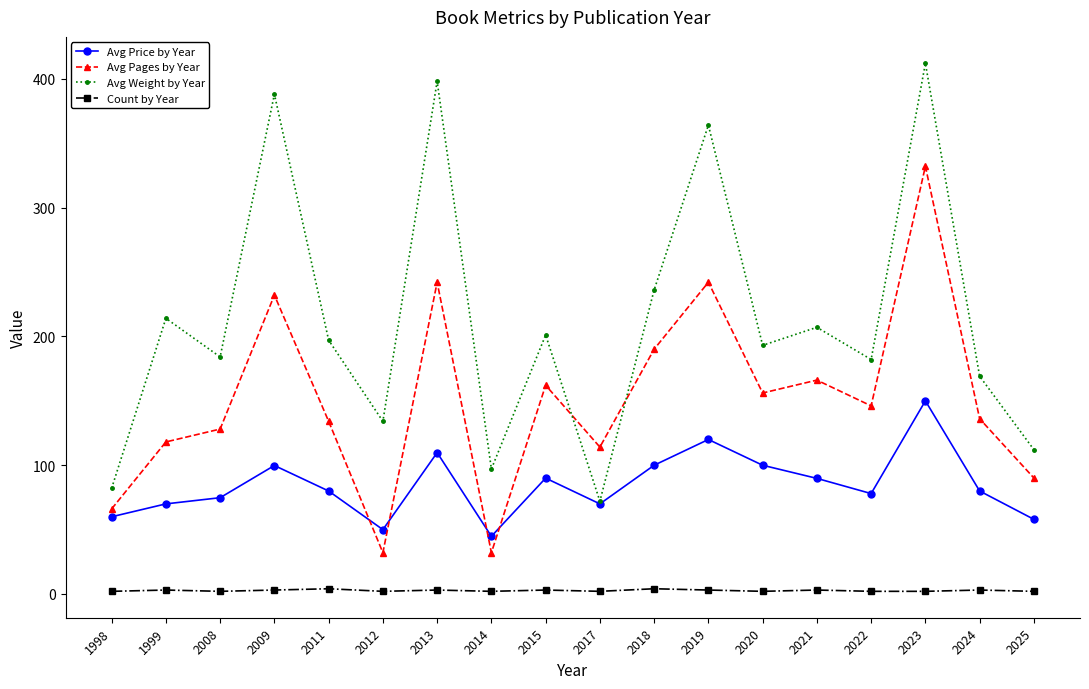

Is the value of Count by Year at 2011 greater than the value of Avg Pages by Year at 2018?

No